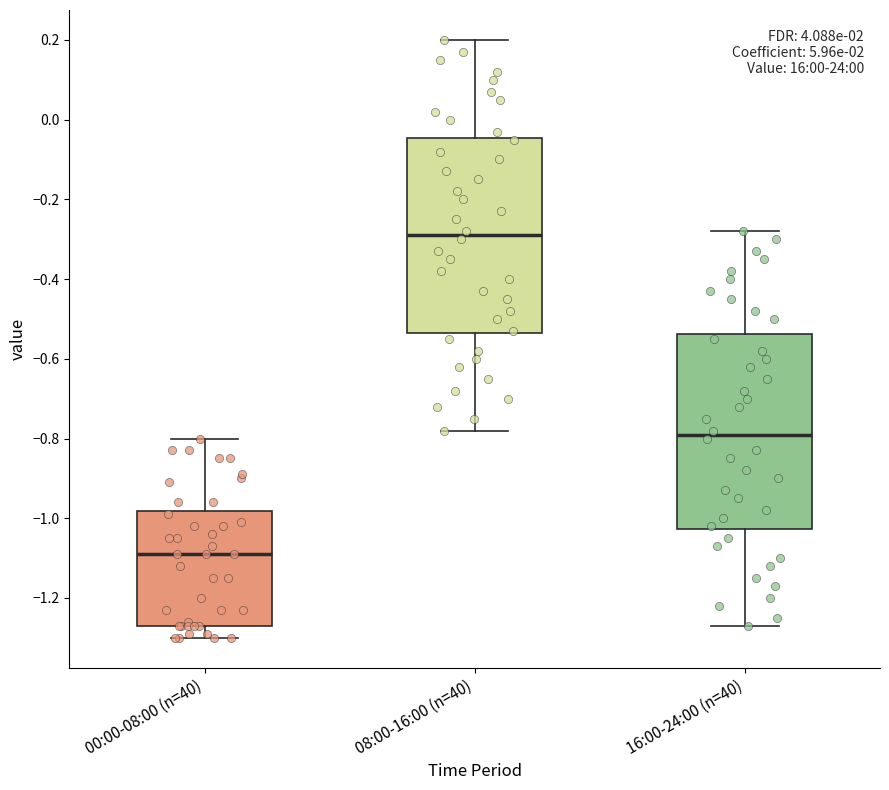

Which box's median line is the highest?

08:00-16:00 (n=40)